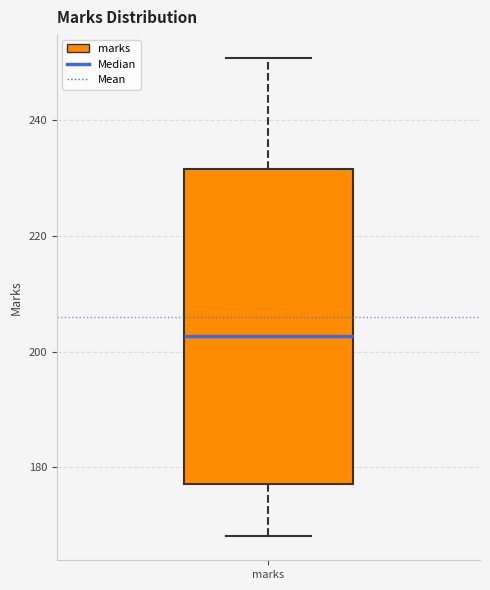

Read this box plot against the y-axis: the position of the median line, the range covered by the box, and the ends of both whiskers. The values are not printed on the chart, so give them approximately, as read against the axis.

median 202, box 178 to 232, whiskers 168 to 250